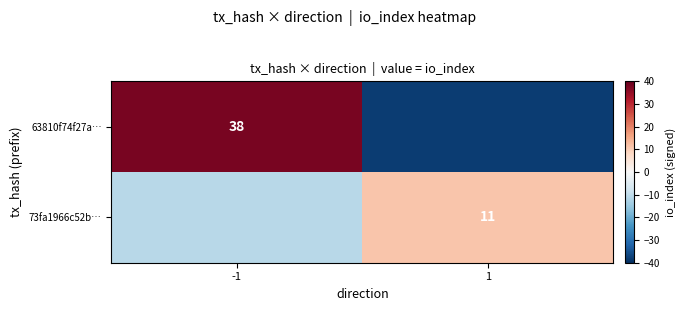

The 73fa1966c52b… series shows 3 at 1. True or false?

False